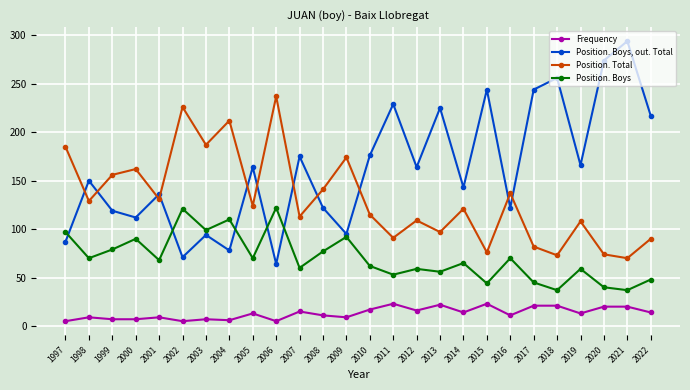

Is the value of Position. Boys, out. Total at 2005 greater than the value of Frequency at 2002?

Yes